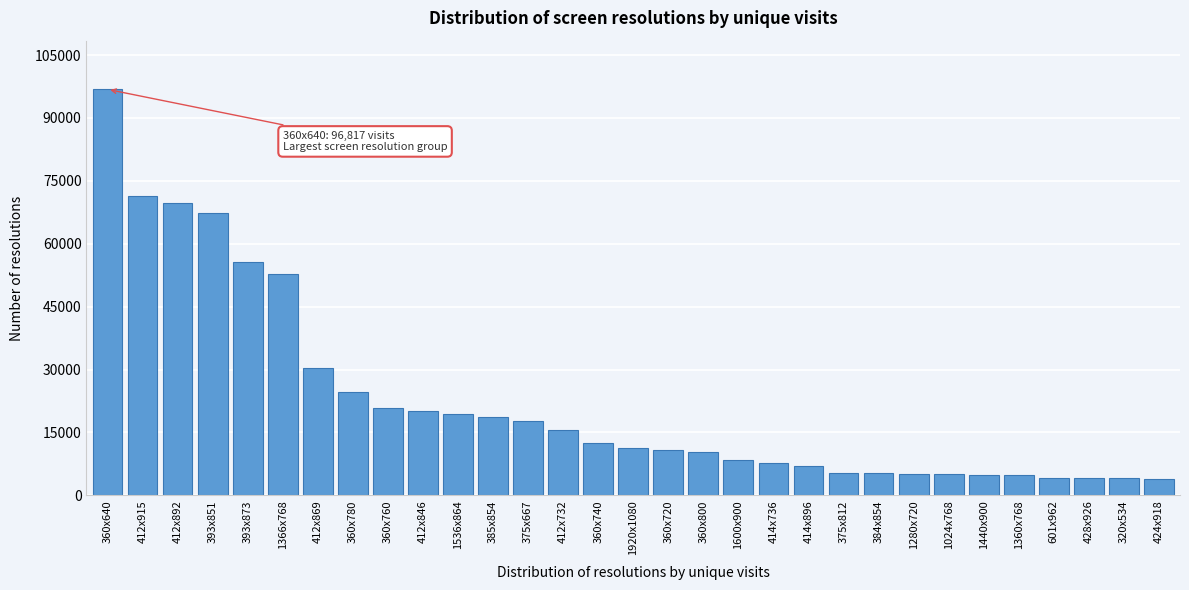

What is the difference between the maximum and minimum values?

92976